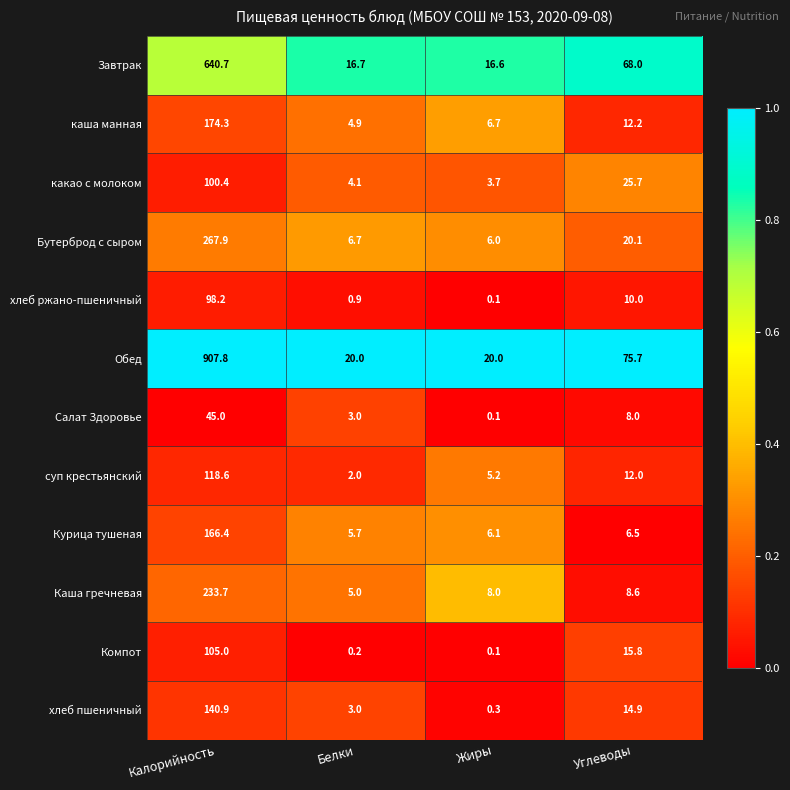

Which series changed the most between Белки and Жиры?

суп крестьянский